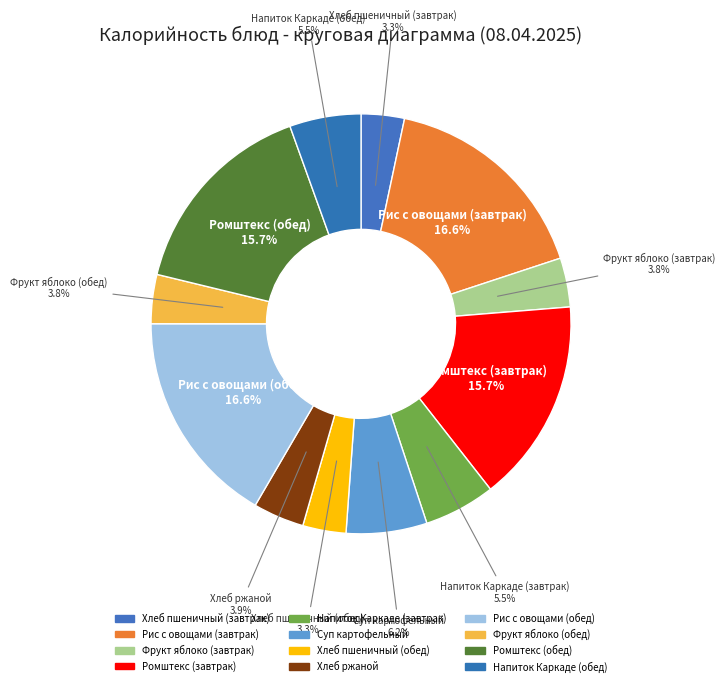

The Фрукт яблоко (обед) slice represents 4% of the pie. True or false?

True